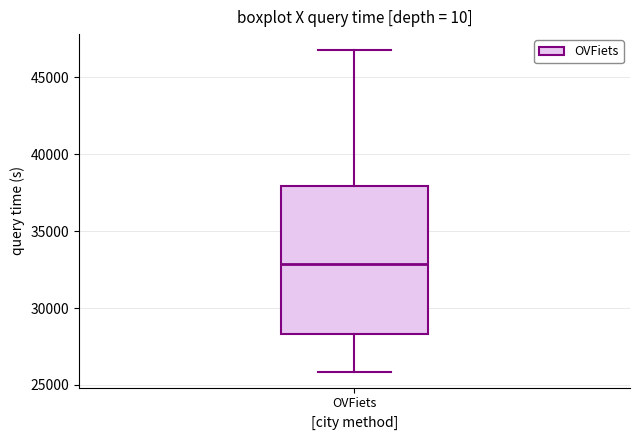

Transcribe this box plot: give where the median line is, the range the box spans, and where the two whiskers end, as read against the y-axis. The values are not printed on the chart, so give them approximately, as read against the axis.

median 33000, box 28500 to 38000, whiskers 26000 to 47000